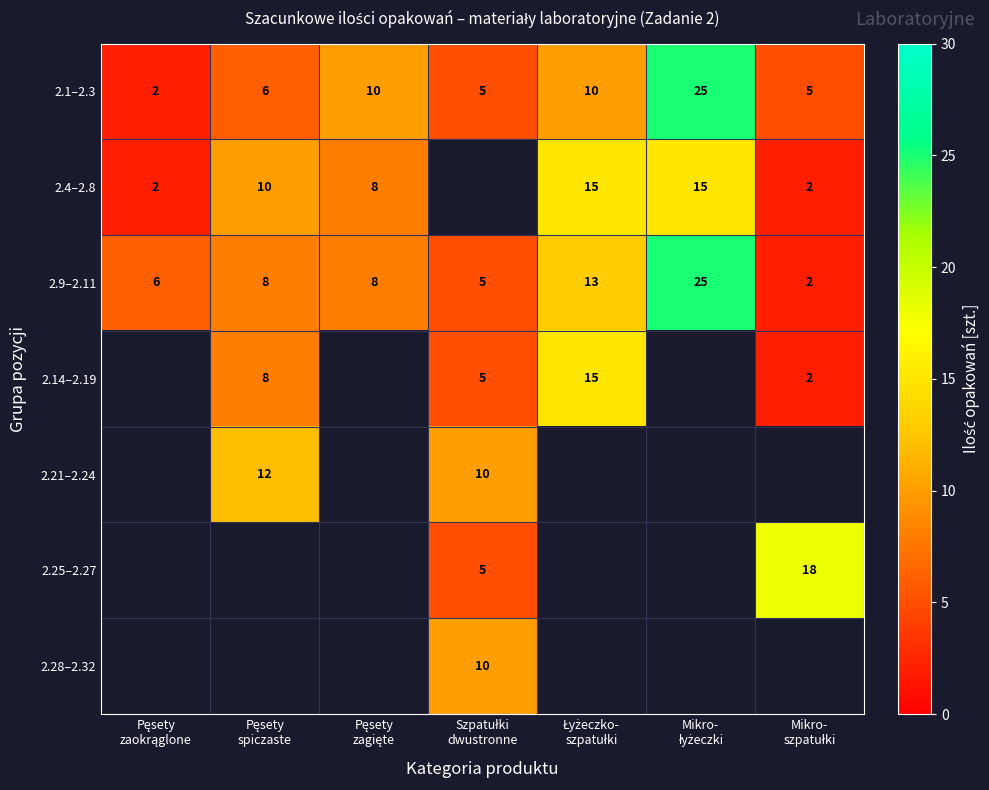

What is the highest value of the 2.9–2.11 series?

25